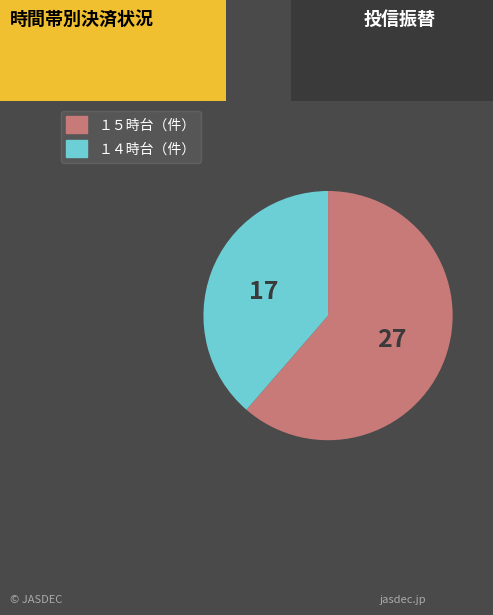

How many slices are in this pie chart?

2